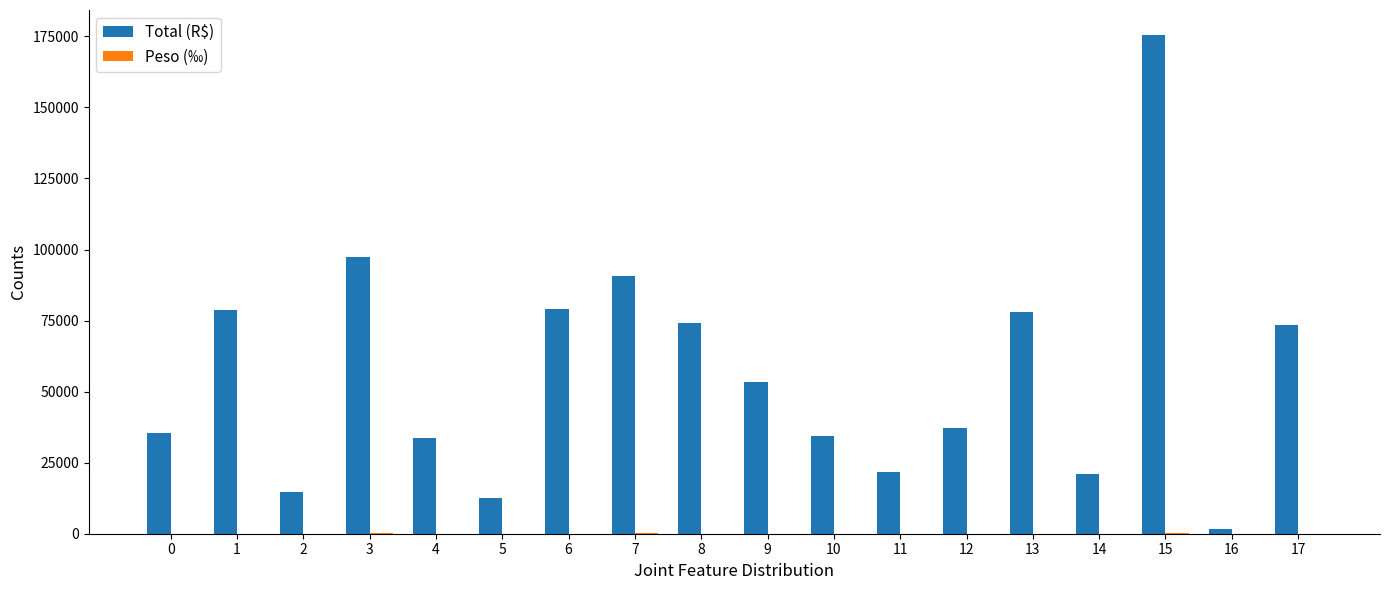

What is the maximum value shown in the chart?

175492.1